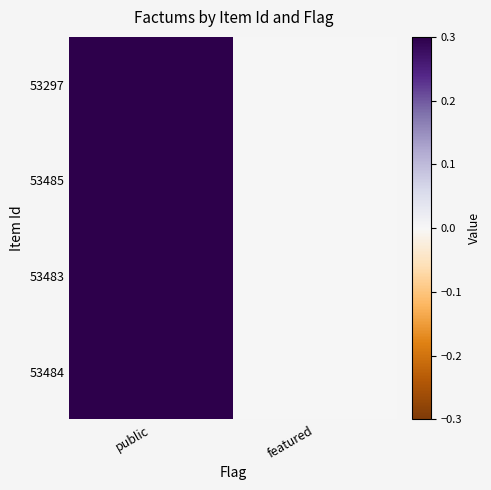

At public, list the series in order from largest to smallest.

53297, 53485, 53483, 53484